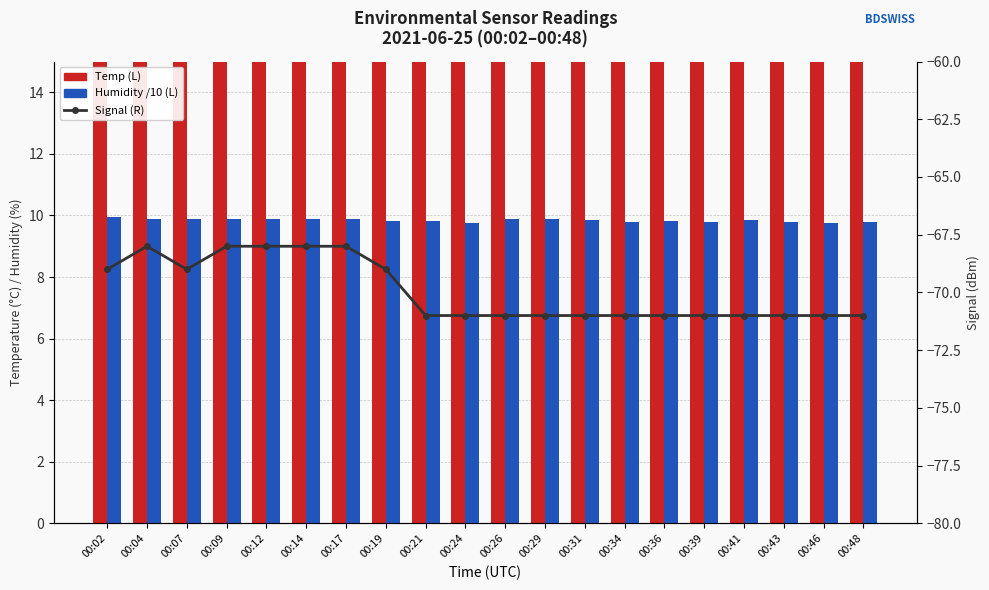

At 00:07, list the series in order from smallest to largest.

Signal (R), Humidity /10 (L), Temp (L)